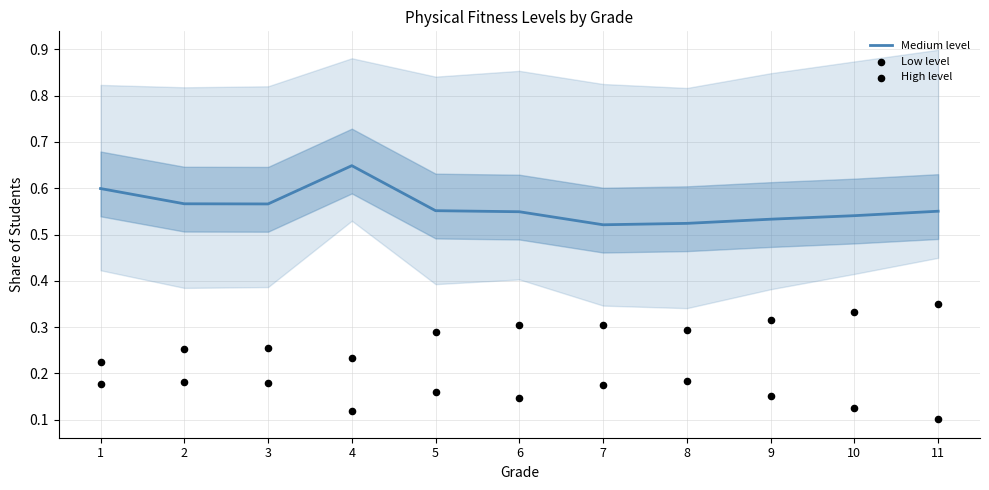

Which series has the largest Y range (max minus min)?

Medium level